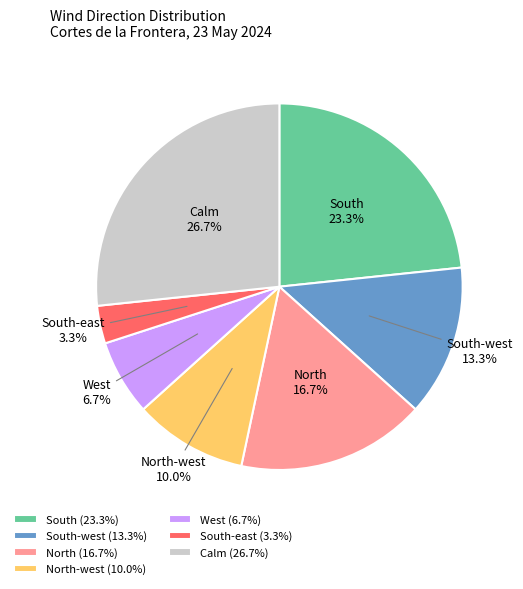

What is the total percentage of North and North-west?

26.7%